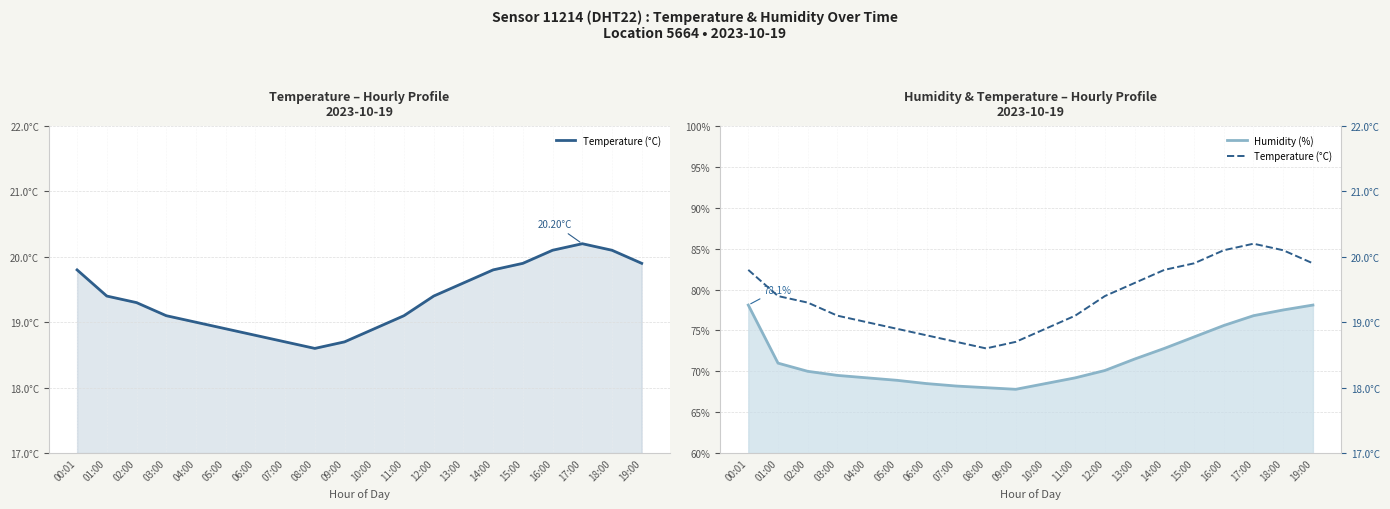

What is the label of the 14th point from the left?

13:00